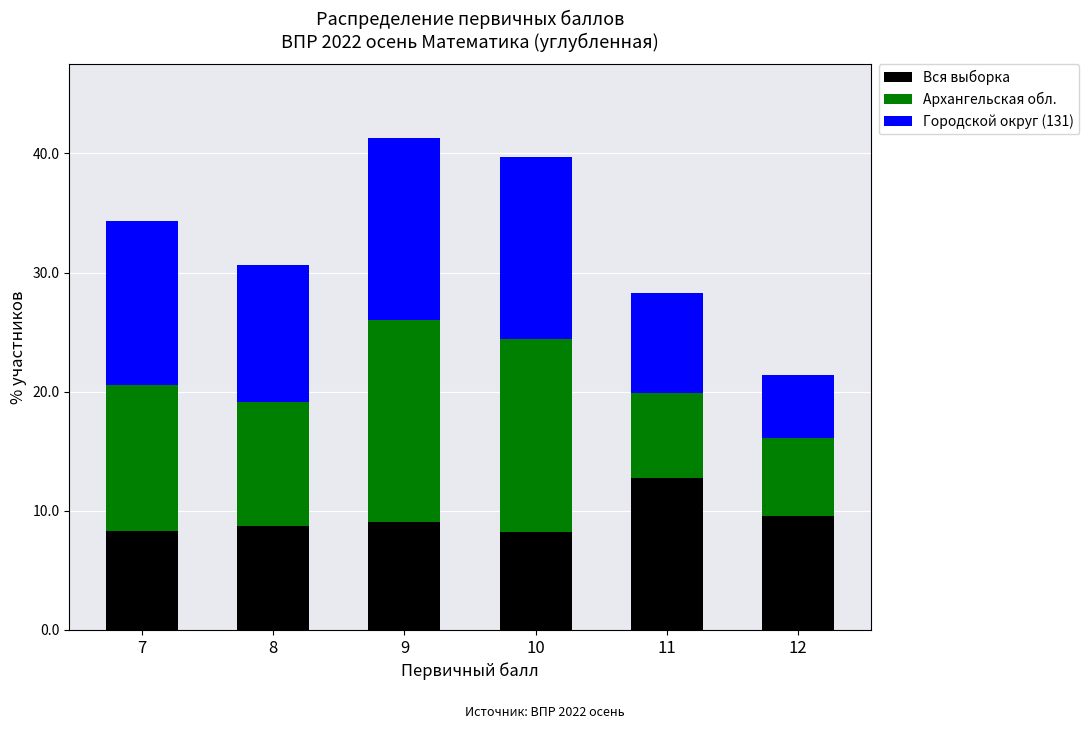

What is the total value across all series at 10?

39.7